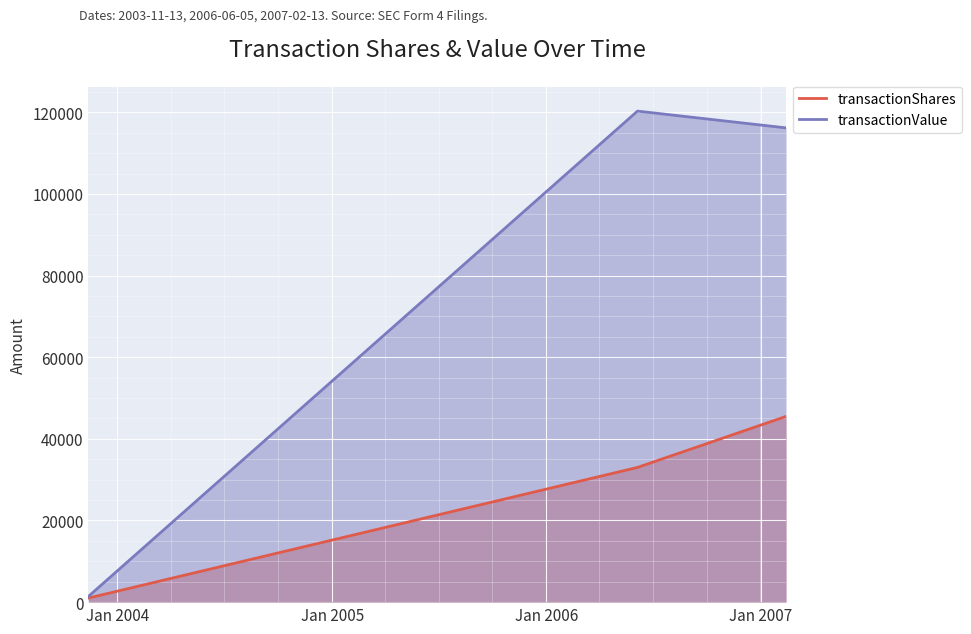

What is the greatest value displayed?

120285